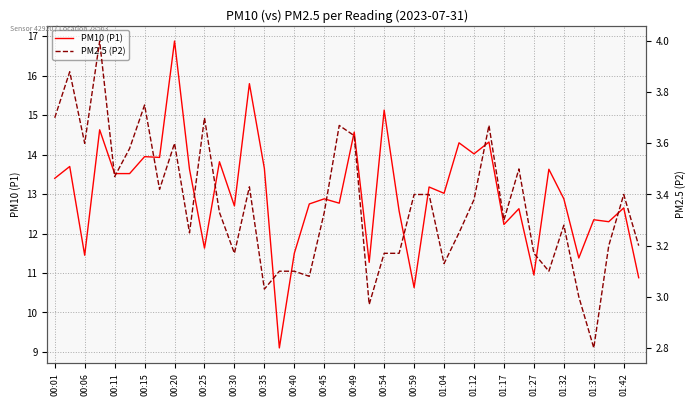

What is the minimum value for PM10 (P1)?

9.1